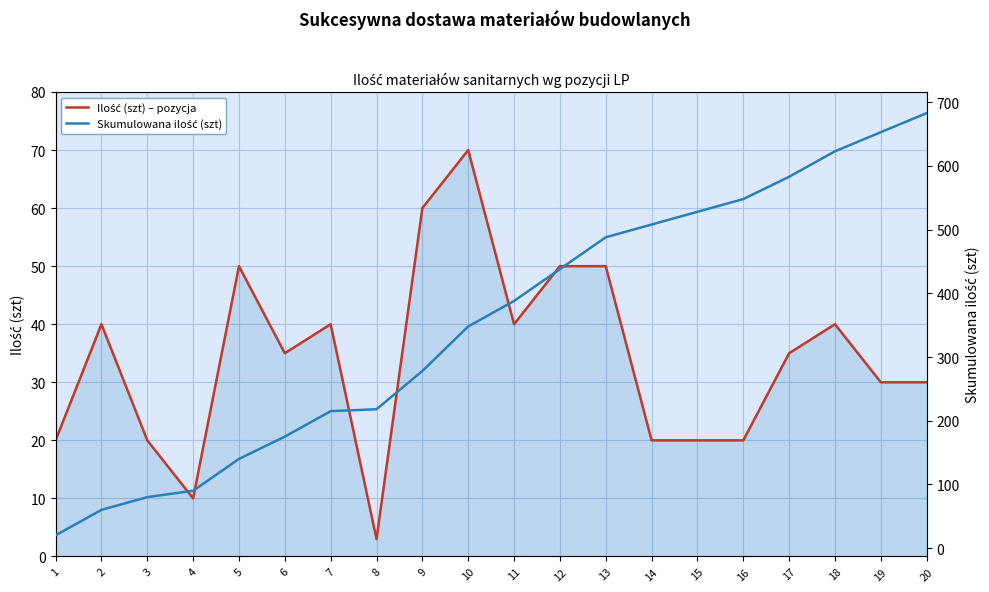

Which series changed the most between 9 and 18?

Skumulowana ilość (szt)